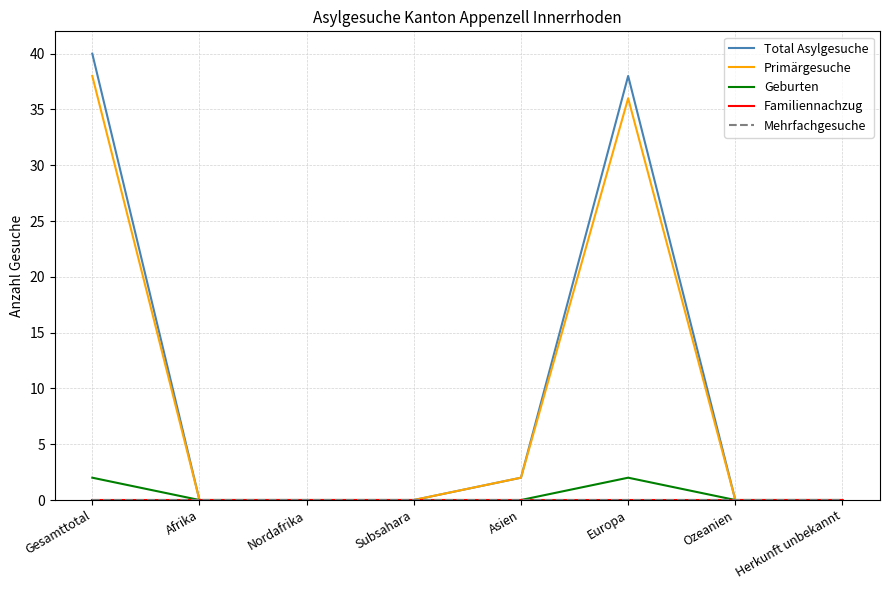

What is the total value across all series at Asien?

4